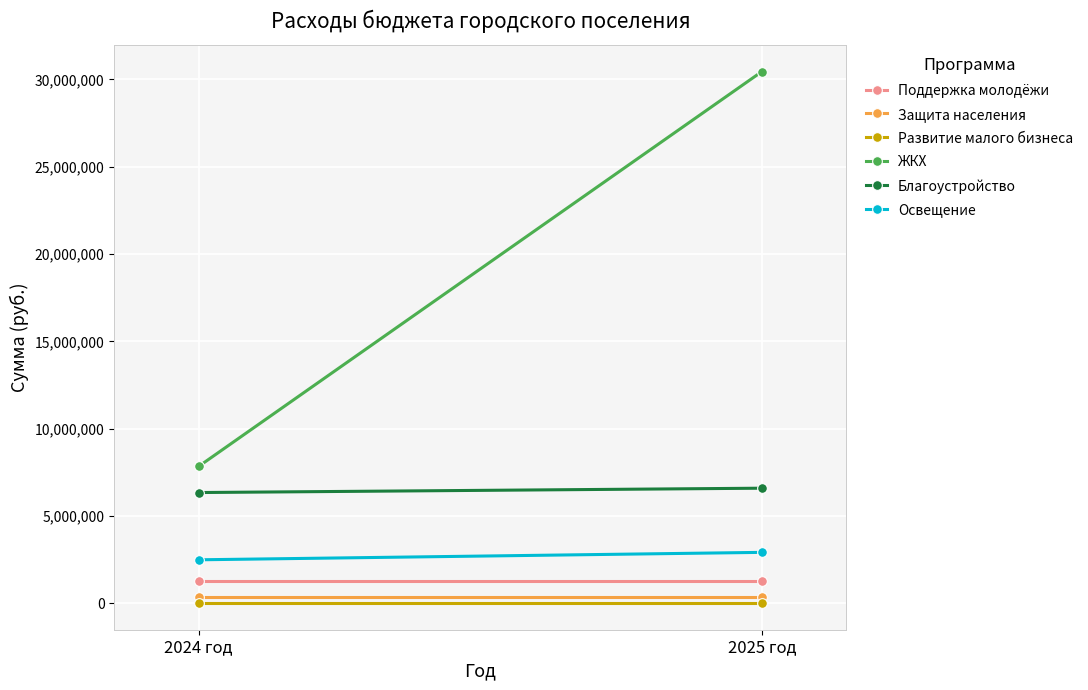

True or false: Освещение has a value of 2926867 at 2025 год.

True